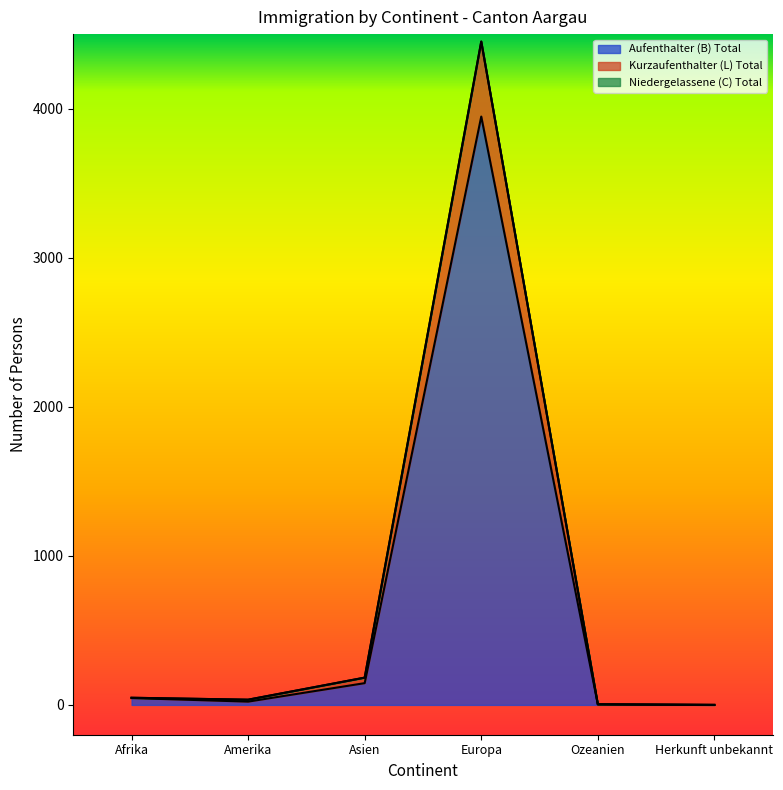

Reading left to right, extract all data points from this chart.

Aufenthalter (B) Total: Afrika=46	Amerika=22	Asien=146	Europa=3947	Ozeanien=4	Herkunft unbekannt=0
Kurzaufenthalter (L) Total: Afrika=48	Amerika=35	Asien=183	Europa=4450	Ozeanien=4	Herkunft unbekannt=0